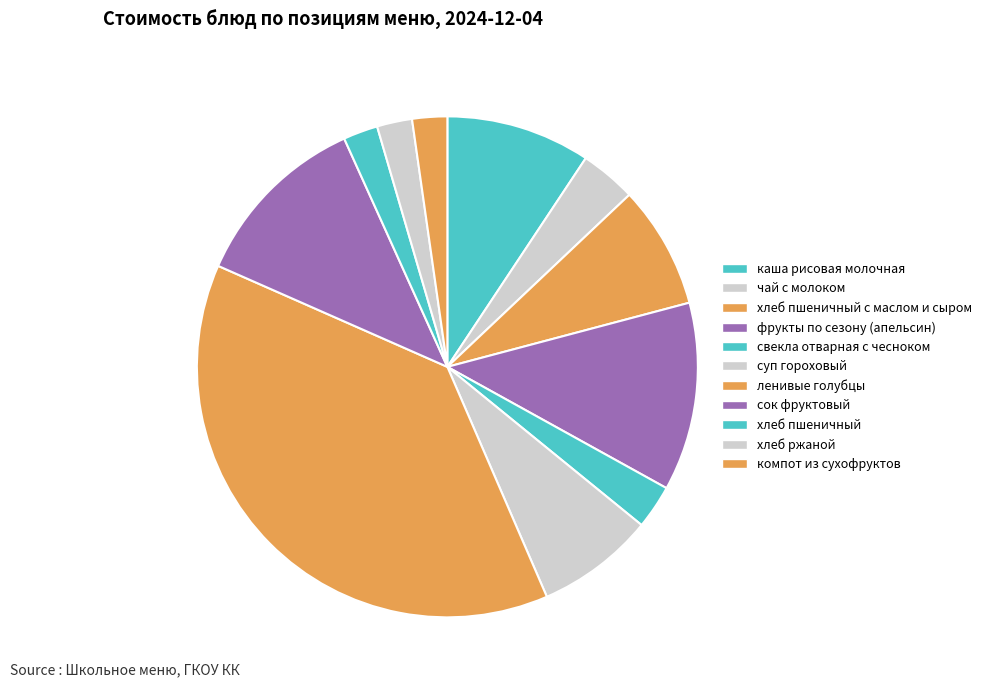

Does сок фруктовый represent more than half of the total?

No